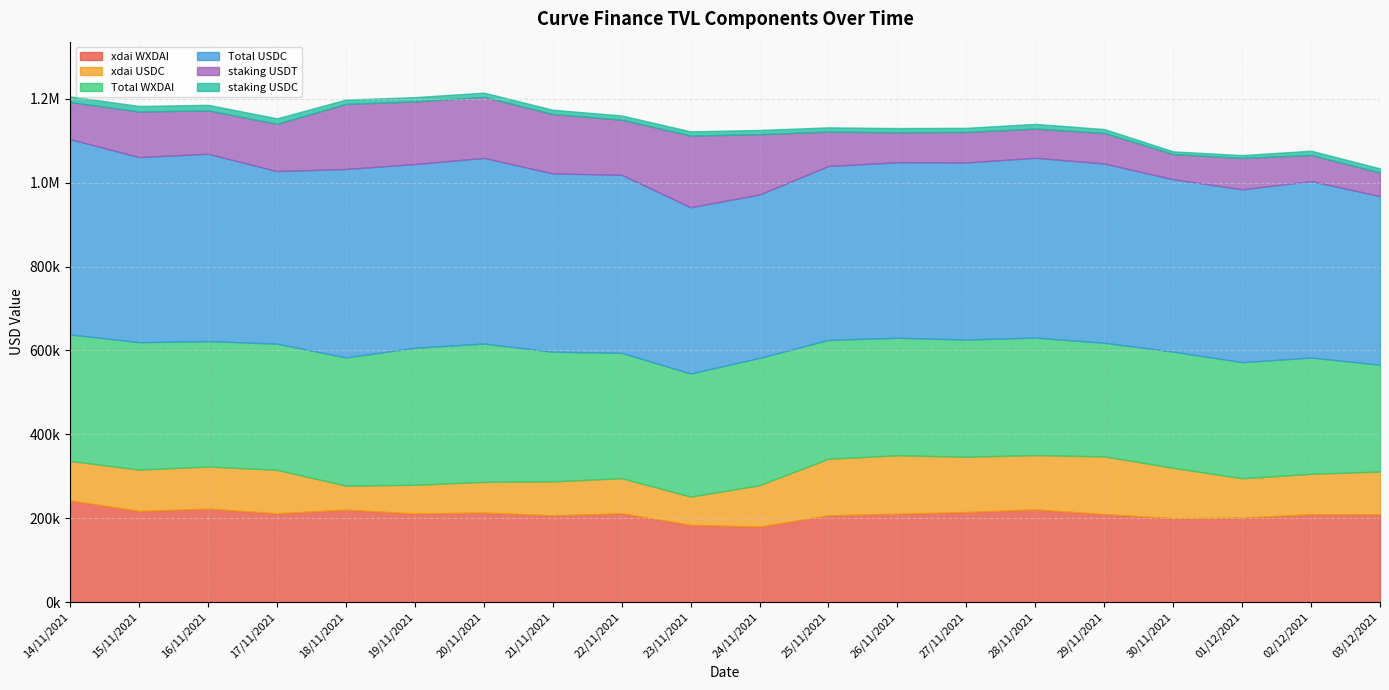

What are all the series names shown in the legend?

xdai WXDAI, xdai USDC, Total WXDAI, Total USDC, staking USDT, staking USDC